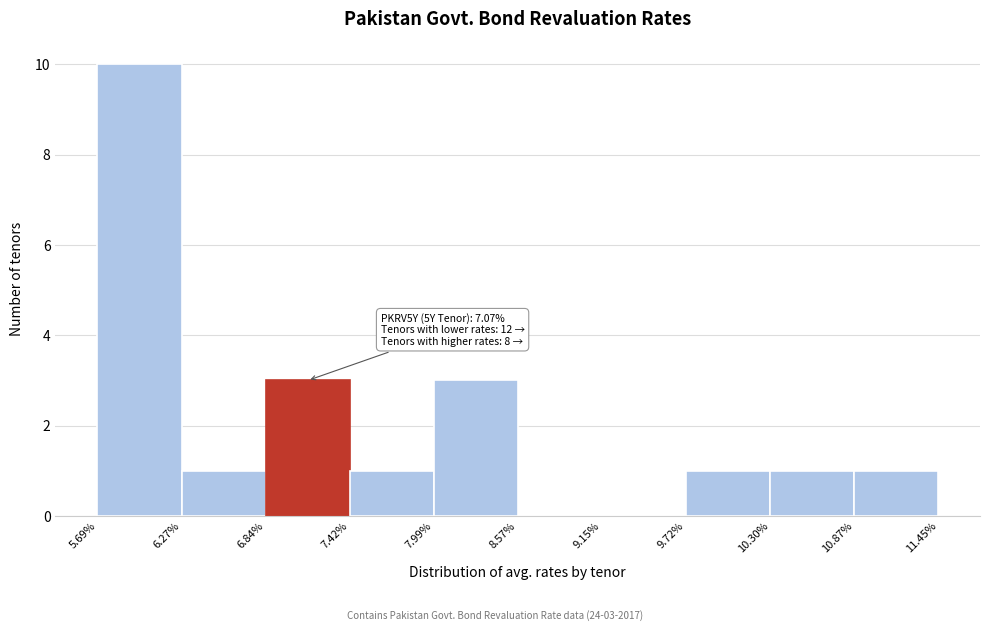

Over which range of the x-axis is the bar tallest?

5.69% to 6.27%